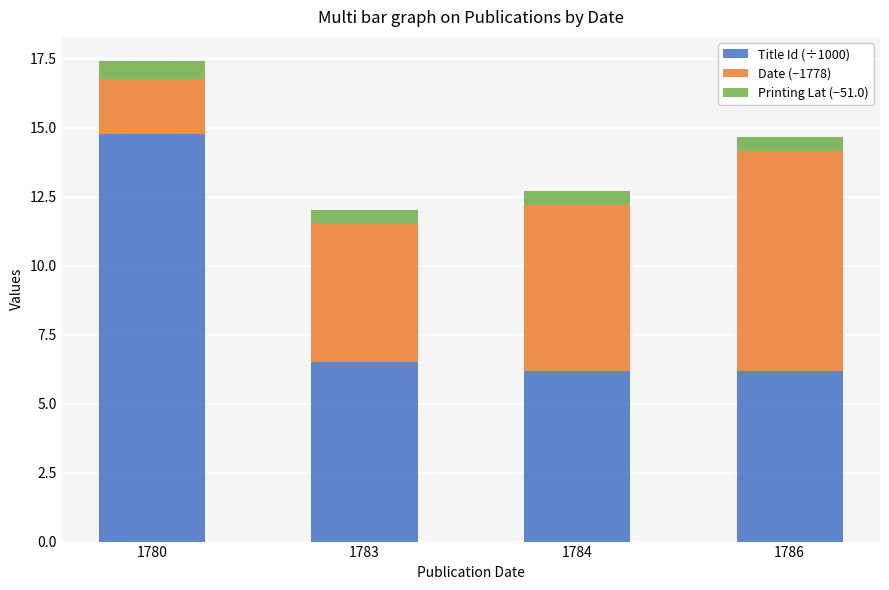

What is the total value across all series at 1780?

17.4